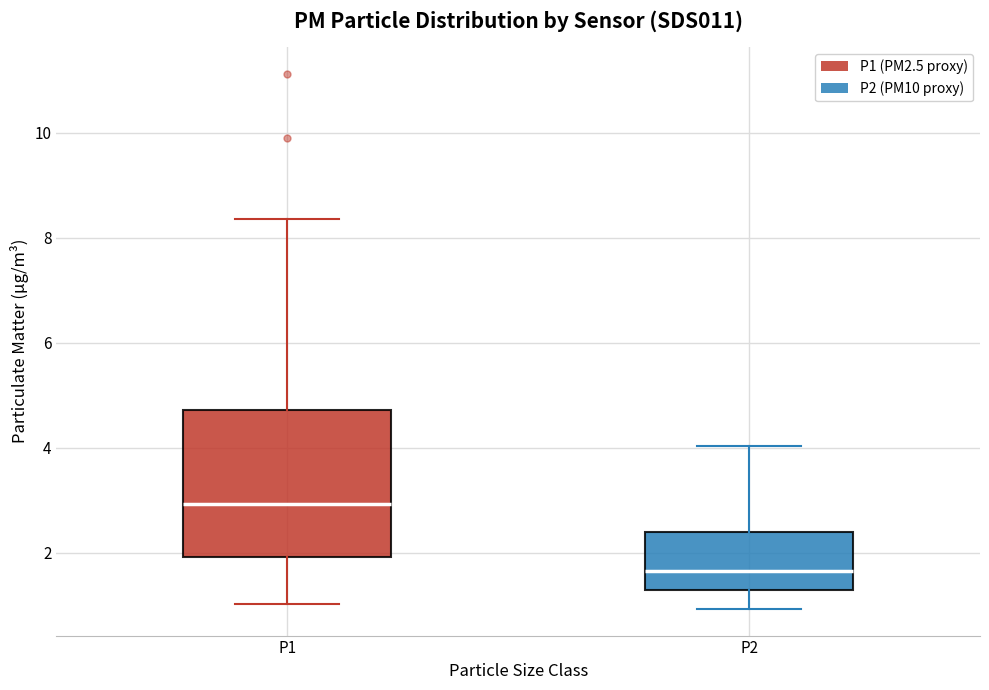

Which box is the tallest, from its lower edge to its upper edge?

P1